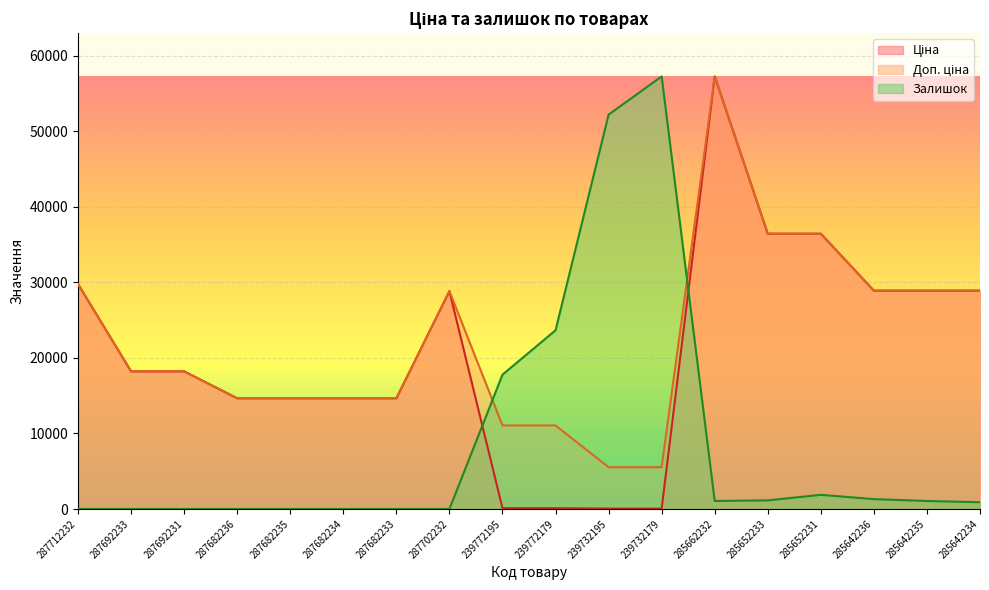

What is the value of the Ціна point at the 11th from the left?

55.3